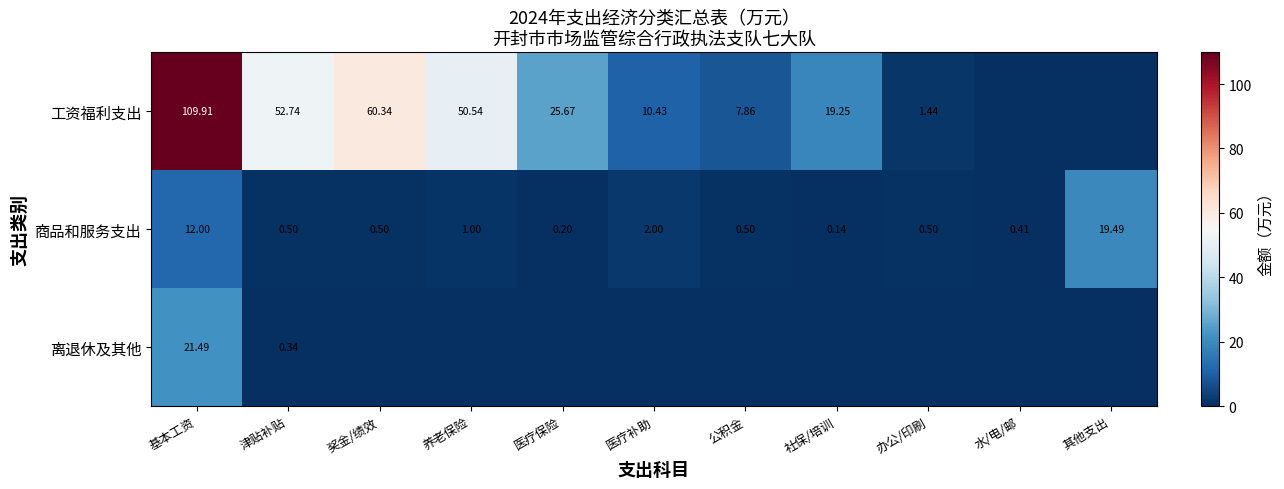

At 津贴补贴, list the series in order from smallest to largest.

离退休及其他, 商品和服务支出, 工资福利支出